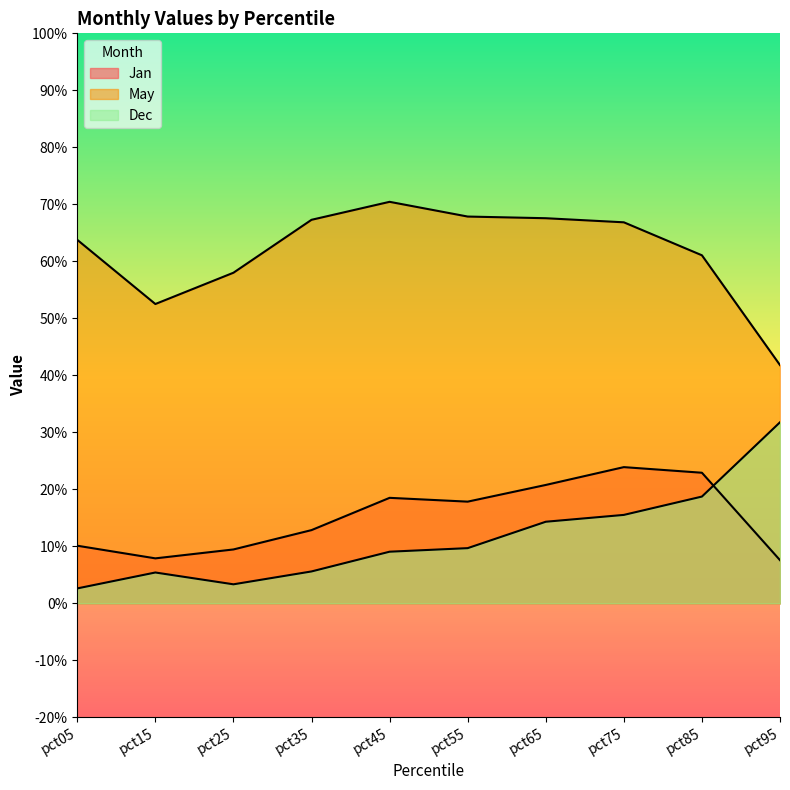

True or false: May and Dec intersect in this chart.

False